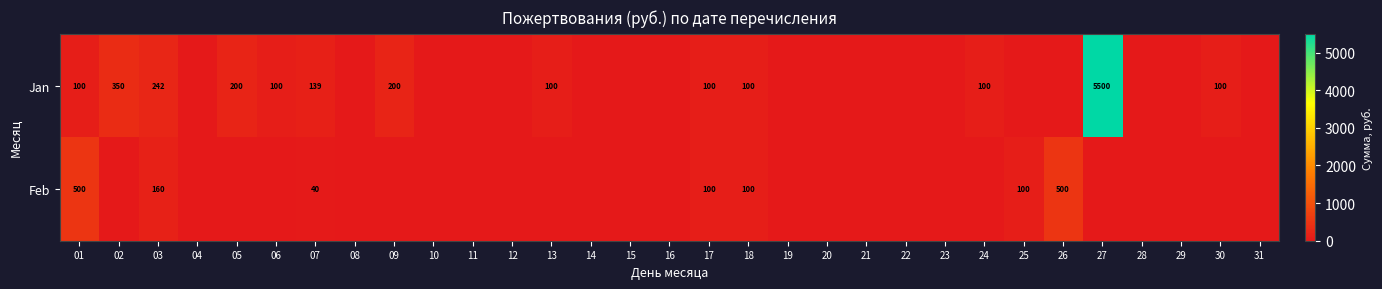

True or false: Jan has a value of 100 at 18.

True